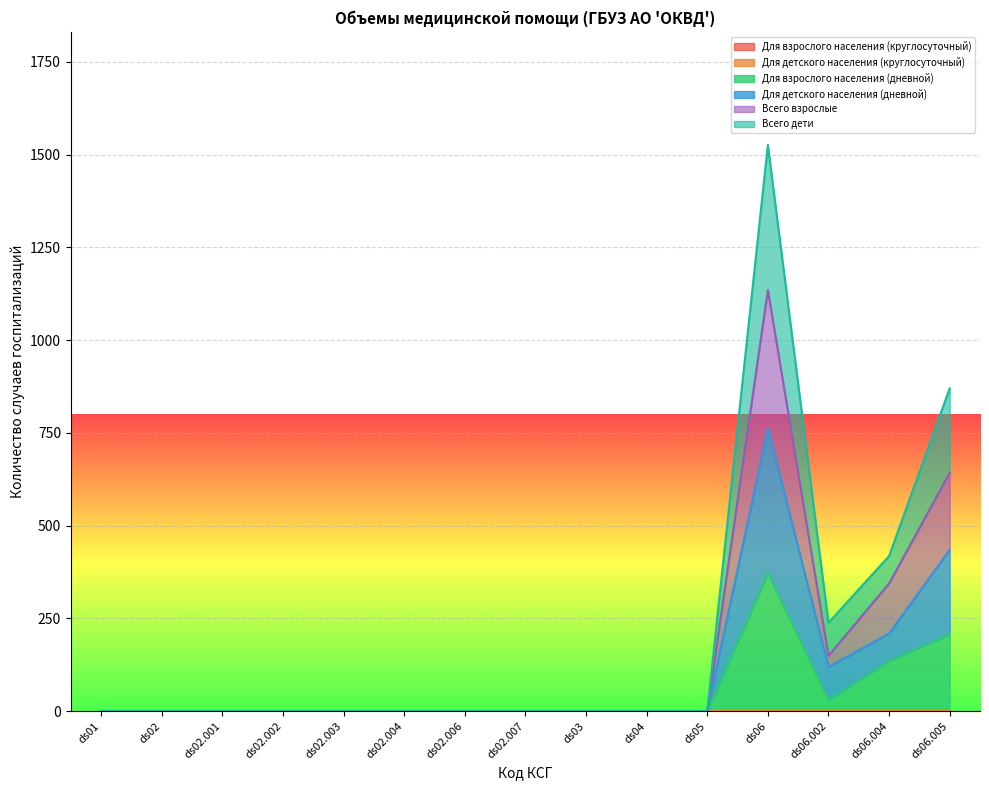

True or false: Для взрослого населения (дневной) and Всего взрослые intersect in this chart.

False